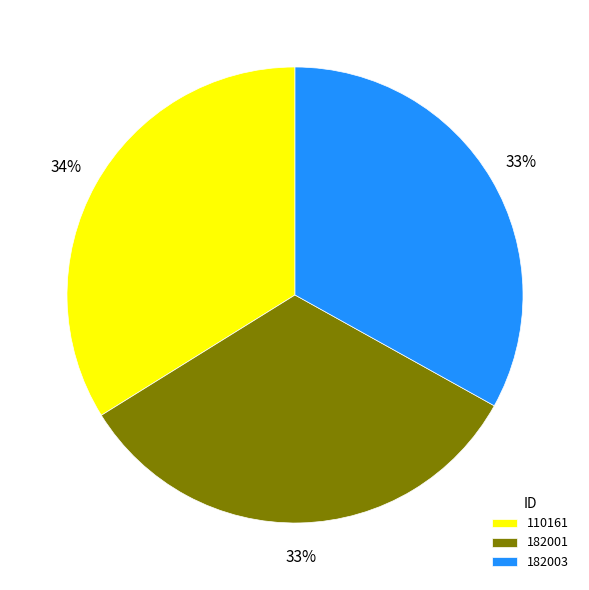

To the nearest percent, what is the difference between the largest and smallest slice percentages?

1%